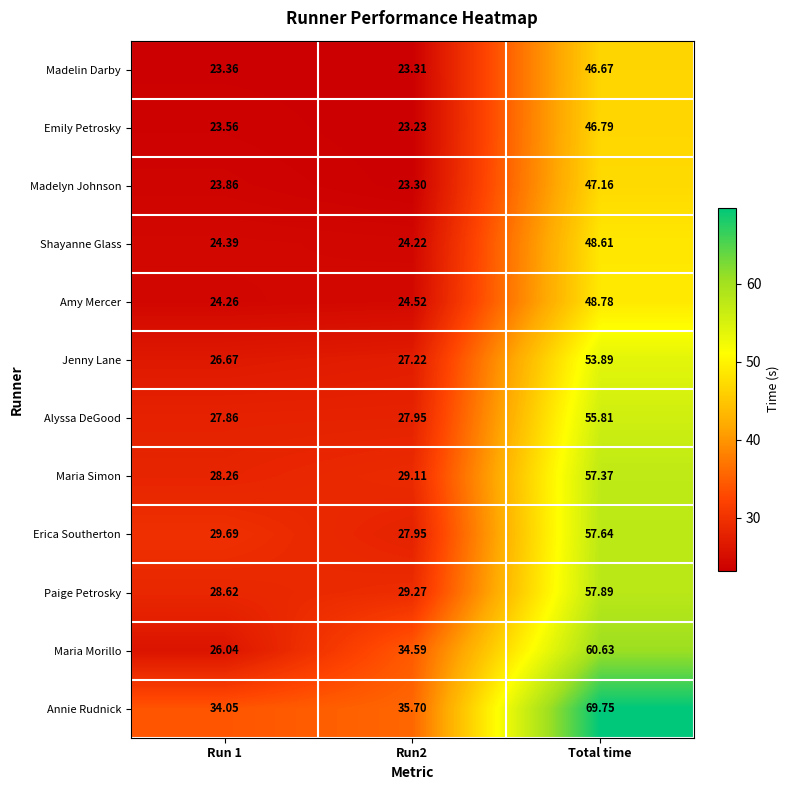

Rank the series by their maximum value, from highest to lowest.

Annie Rudnick, Maria Morillo, Paige Petrosky, Erica Southerton, Maria Simon, Alyssa DeGood, Jenny Lane, Amy Mercer, Shayanne Glass, Madelyn Johnson, Emily Petrosky, Madelin Darby